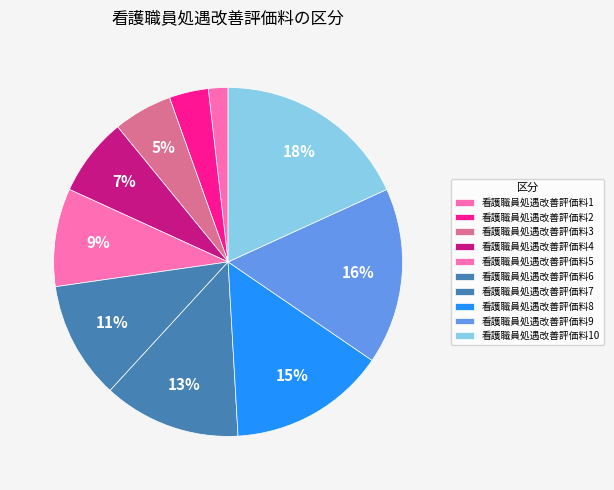

To the nearest percent, what percentage of the pie is 看護職員処遇改善評価料8?

15%